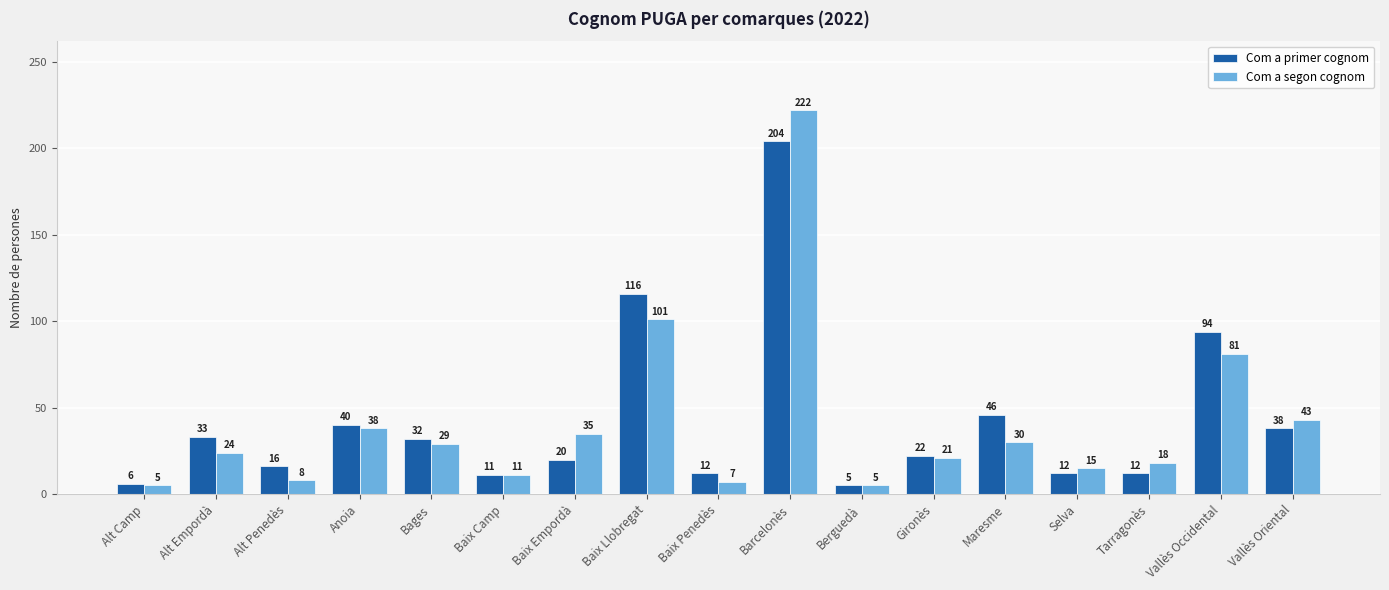

What is the minimum value for Com a primer cognom?

5